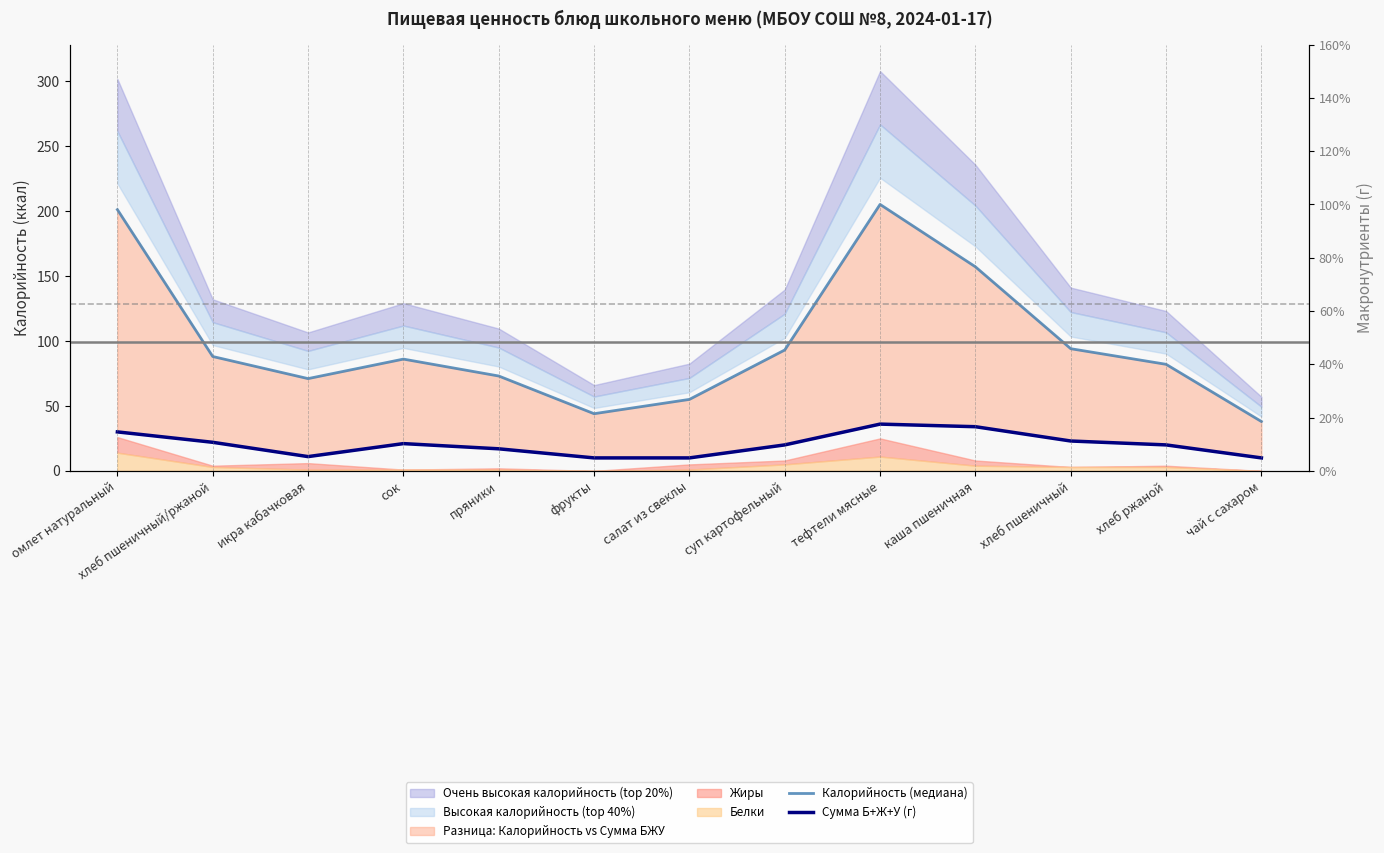

Rank the categories by Сумма Б+Ж+У (г) value from lowest to highest.

фрукты, салат из свеклы, чай с сахаром, икра кабачковая, пряники, суп картофельный, хлеб ржаной, сок, хлеб пшеничный/ржаной, хлеб пшеничный, омлет натуральный, каша пшеничная, тефтели мясные